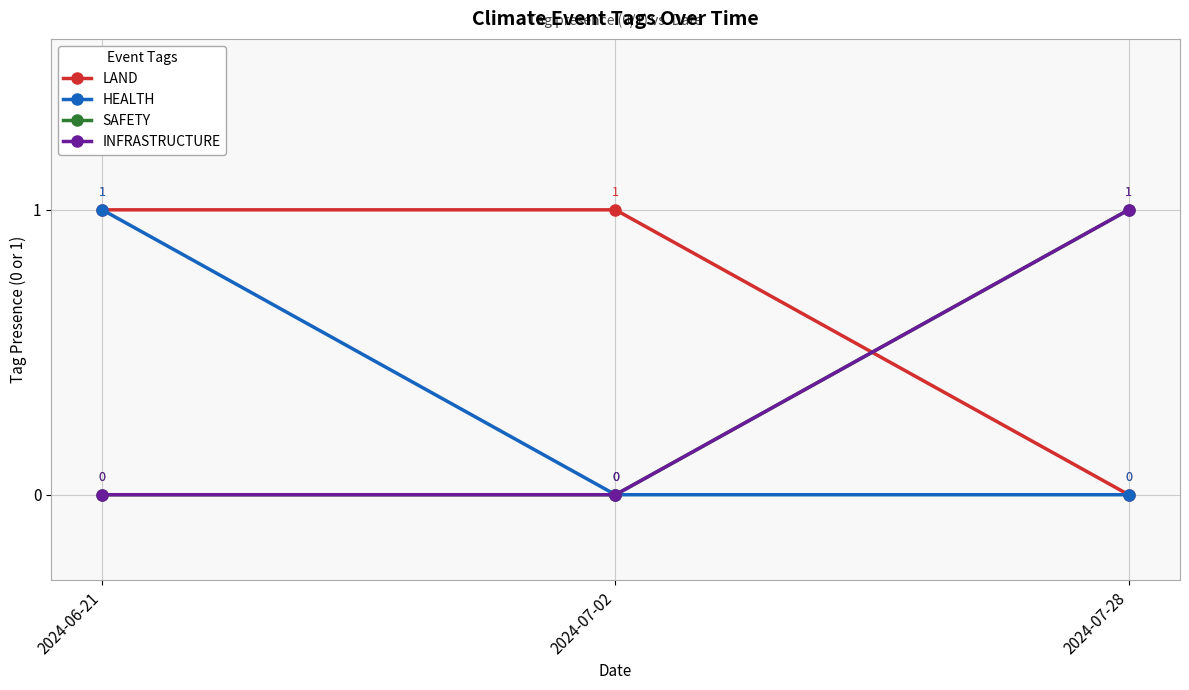

Reading left to right, what are all the values shown in this chart?

LAND: 2024-06-21=1	2024-07-02=1	2024-07-28=0
HEALTH: 2024-06-21=1	2024-07-02=0	2024-07-28=0
SAFETY: 2024-06-21=0	2024-07-02=0	2024-07-28=1
INFRASTRUCTURE: 2024-06-21=0	2024-07-02=0	2024-07-28=1